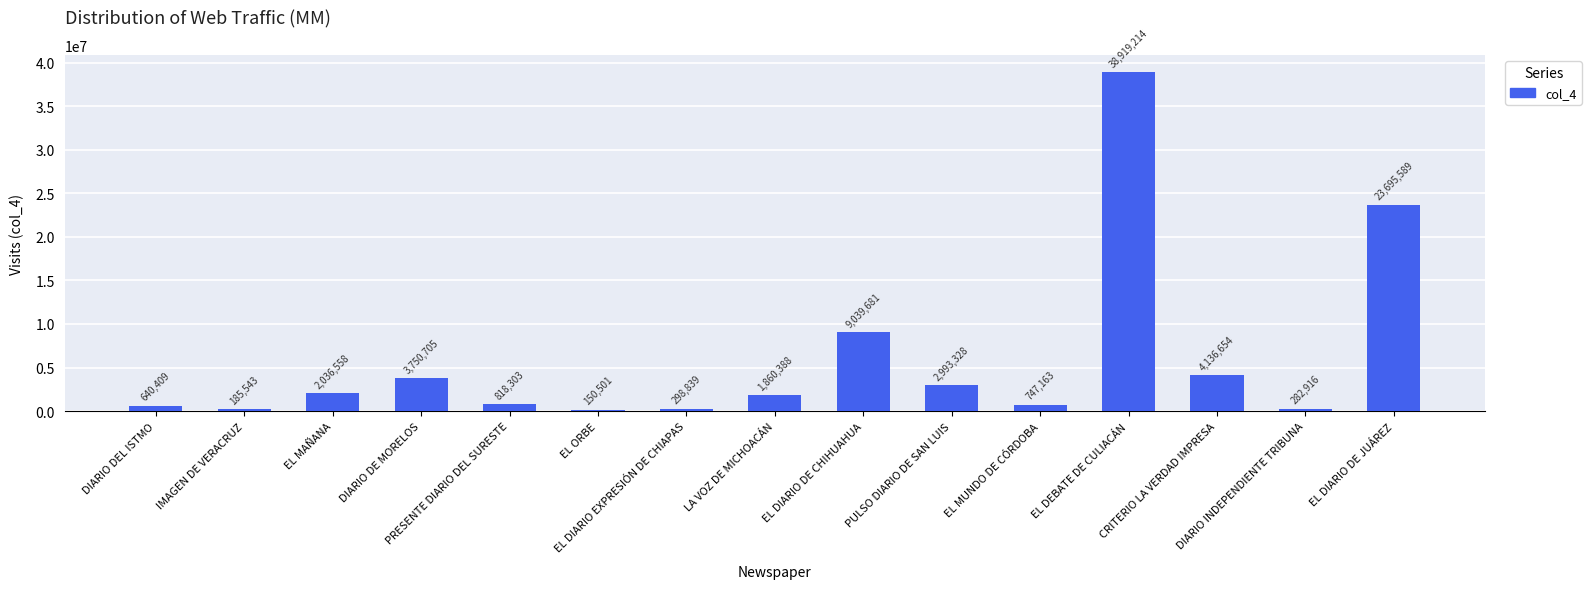

What is the ratio of the value at CRITERIO LA VERDAD IMPRESA to the value at EL DEBATE DE CULIACÁN?

0.1